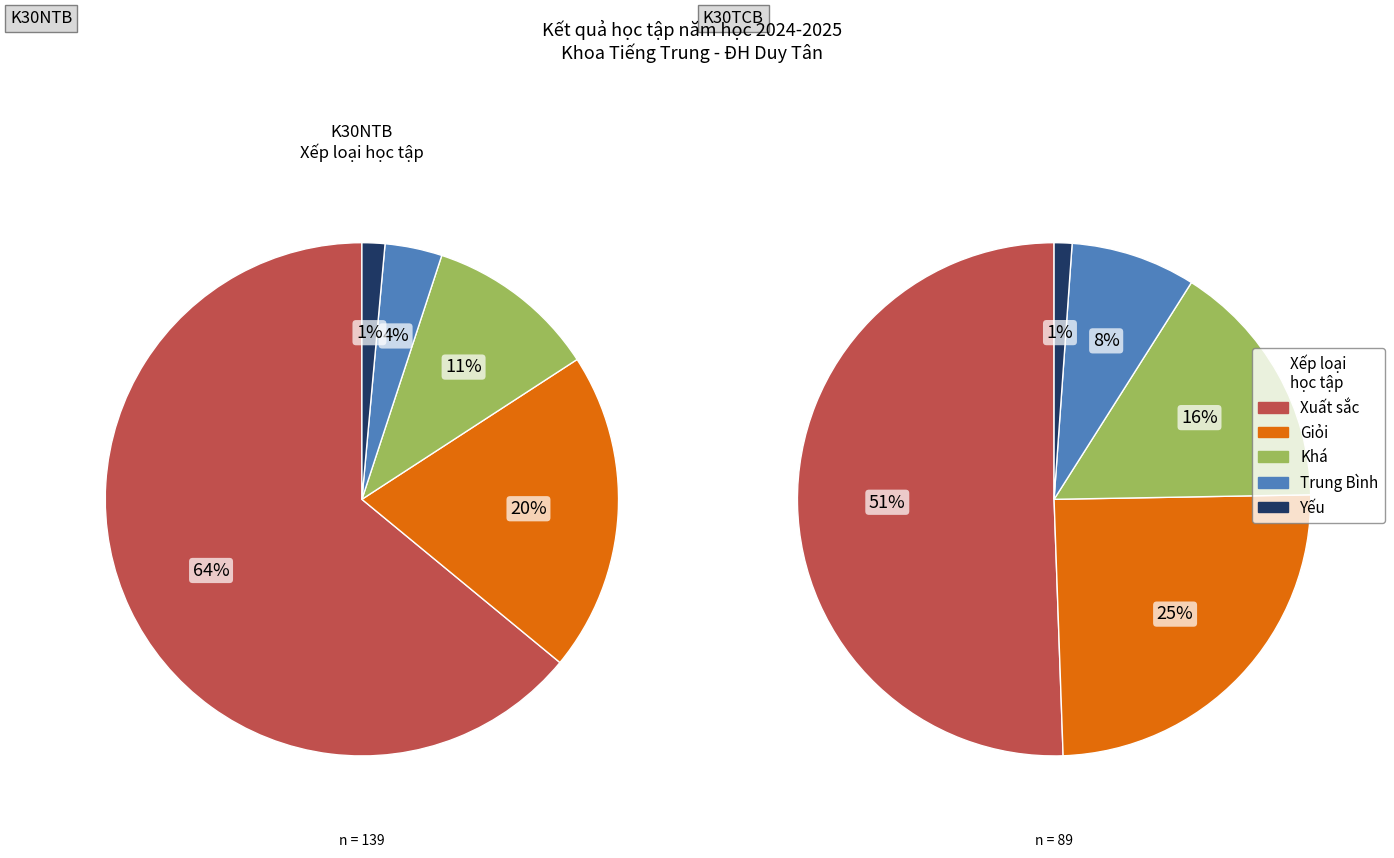

What is the change in value from Giỏi to Yếu?

-26